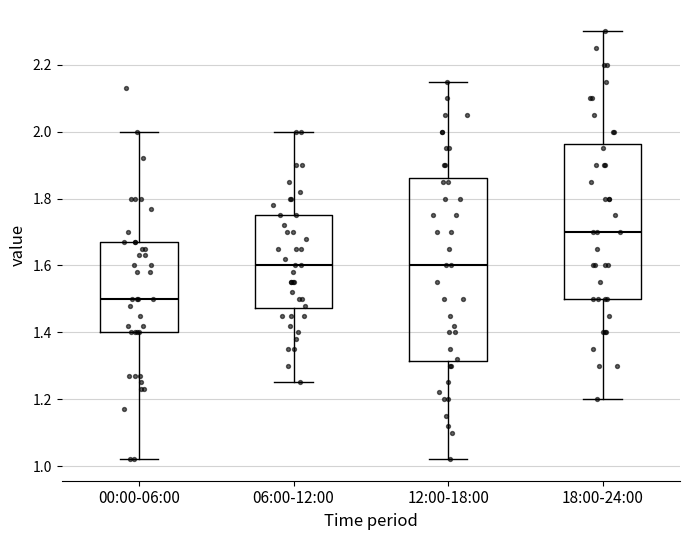

Reading left to right, transcribe this box plot: for each box, give where its median line is, the range the box spans, and where its two whiskers end, as read against the y-axis. The values are not printed on the chart, so give them approximately, as read against the axis.

00:00-06:00: median 1.50, box 1.40 to 1.68, whiskers 1.02 to 2.00
06:00-12:00: median 1.60, box 1.48 to 1.76, whiskers 1.26 to 2.00
12:00-18:00: median 1.60, box 1.32 to 1.86, whiskers 1.02 to 2.16
18:00-24:00: median 1.70, box 1.50 to 1.96, whiskers 1.20 to 2.30